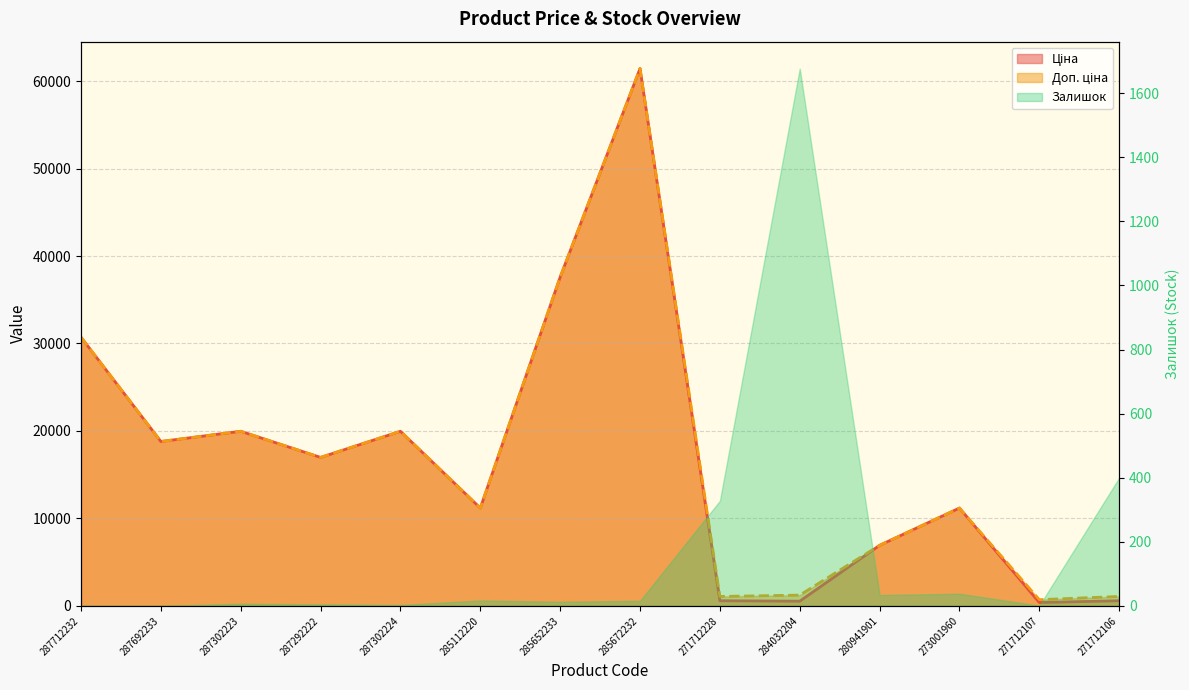

In Доп. ціна, how many points are lower than both neighbors (excluding endpoints)?

5